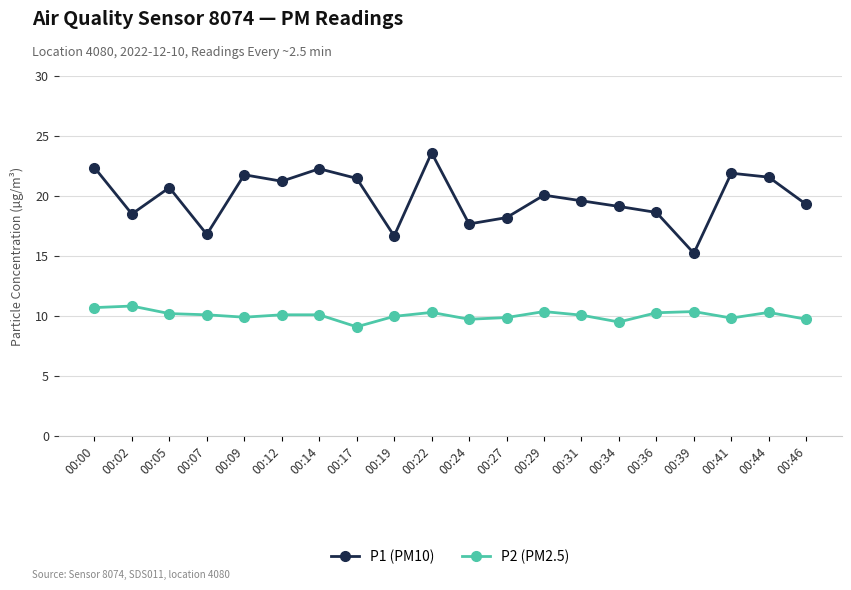

True or false: P2 (PM2.5) has a value of 10.4 at 00:29.

True